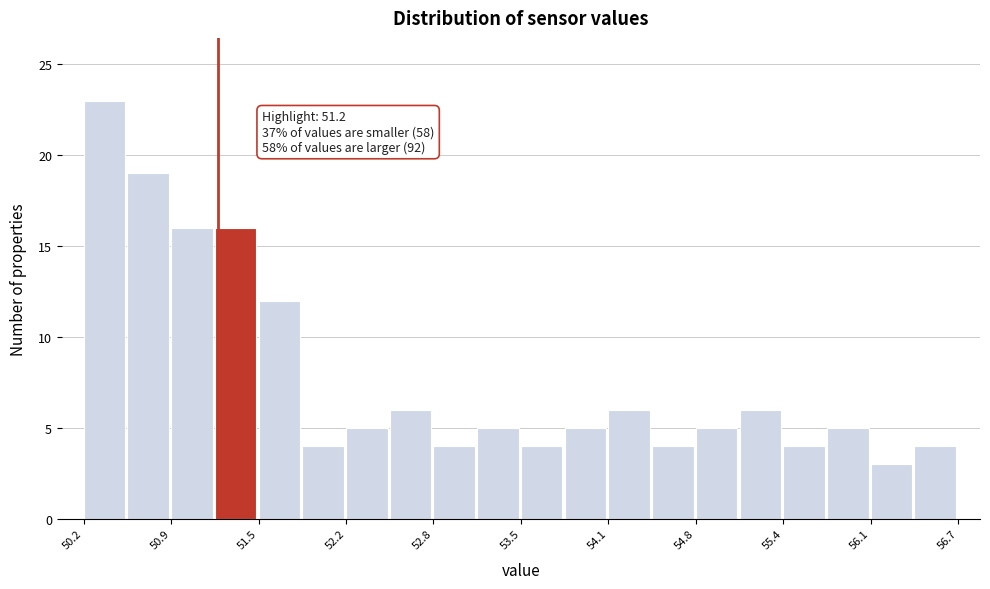

Around what value on the x-axis is the tallest bar? Give the approximate position of its centre, as read against the axis.

50.4